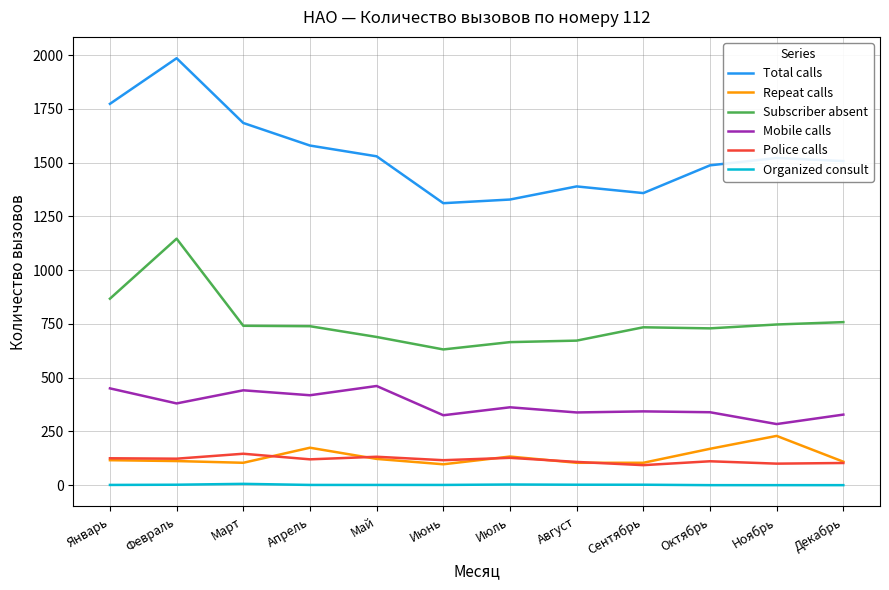

What is the lowest value of the Subscriber absent series?

631